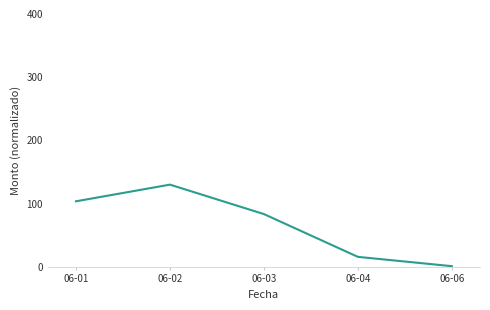

Between 06-02 and 06-06, which is larger?

06-02